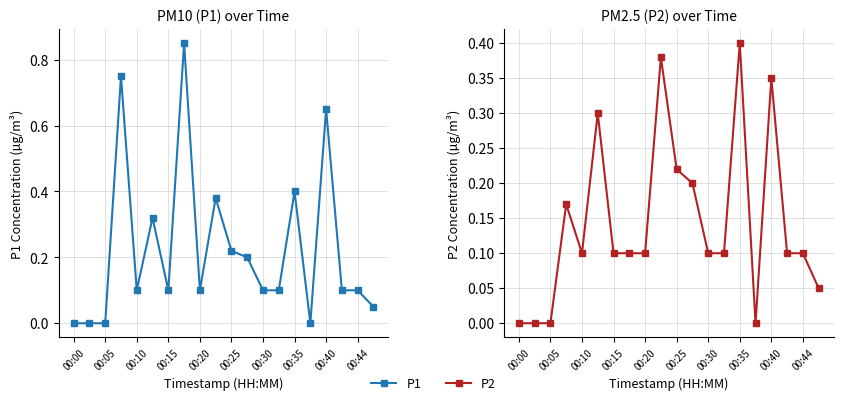

True or false: P1 and P2 intersect in this chart.

False